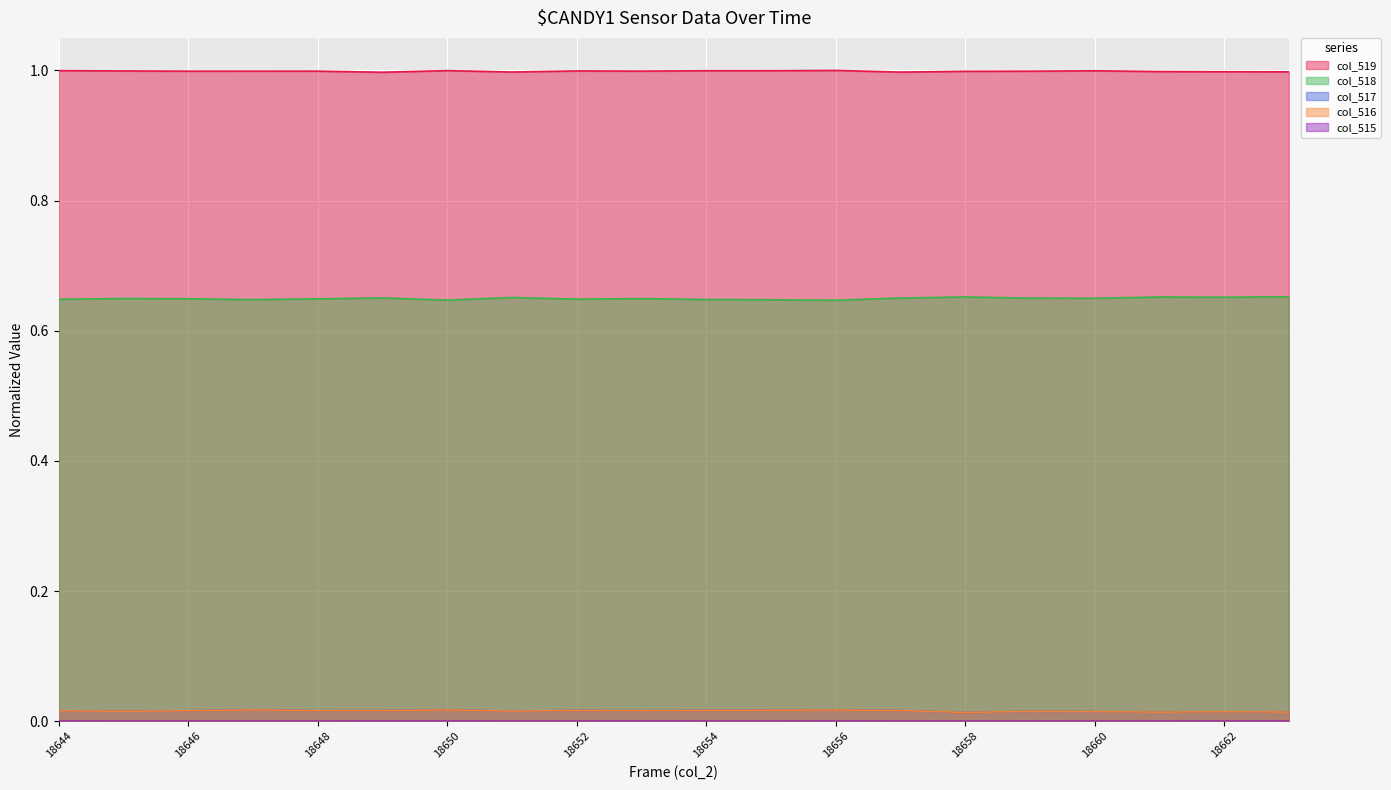

Which series has the largest range (max minus min)?

col_518